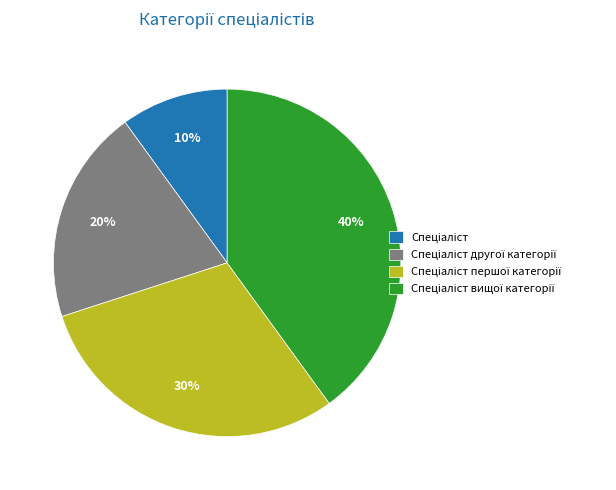

How many slices are in this pie chart?

4